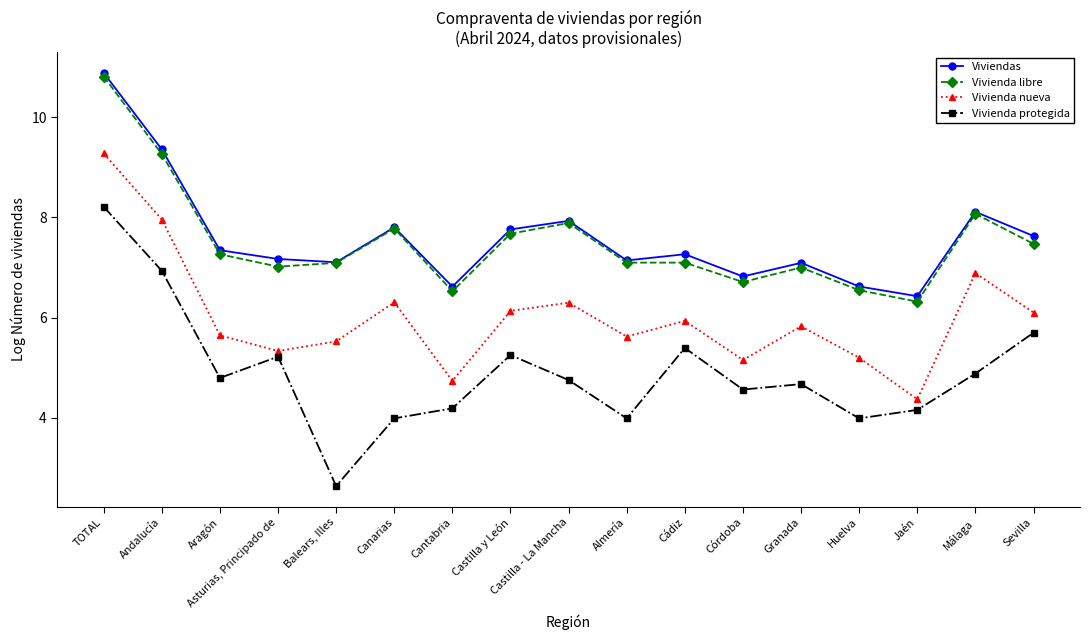

What value does the Vivienda protegida series have at Sevilla?

5.7